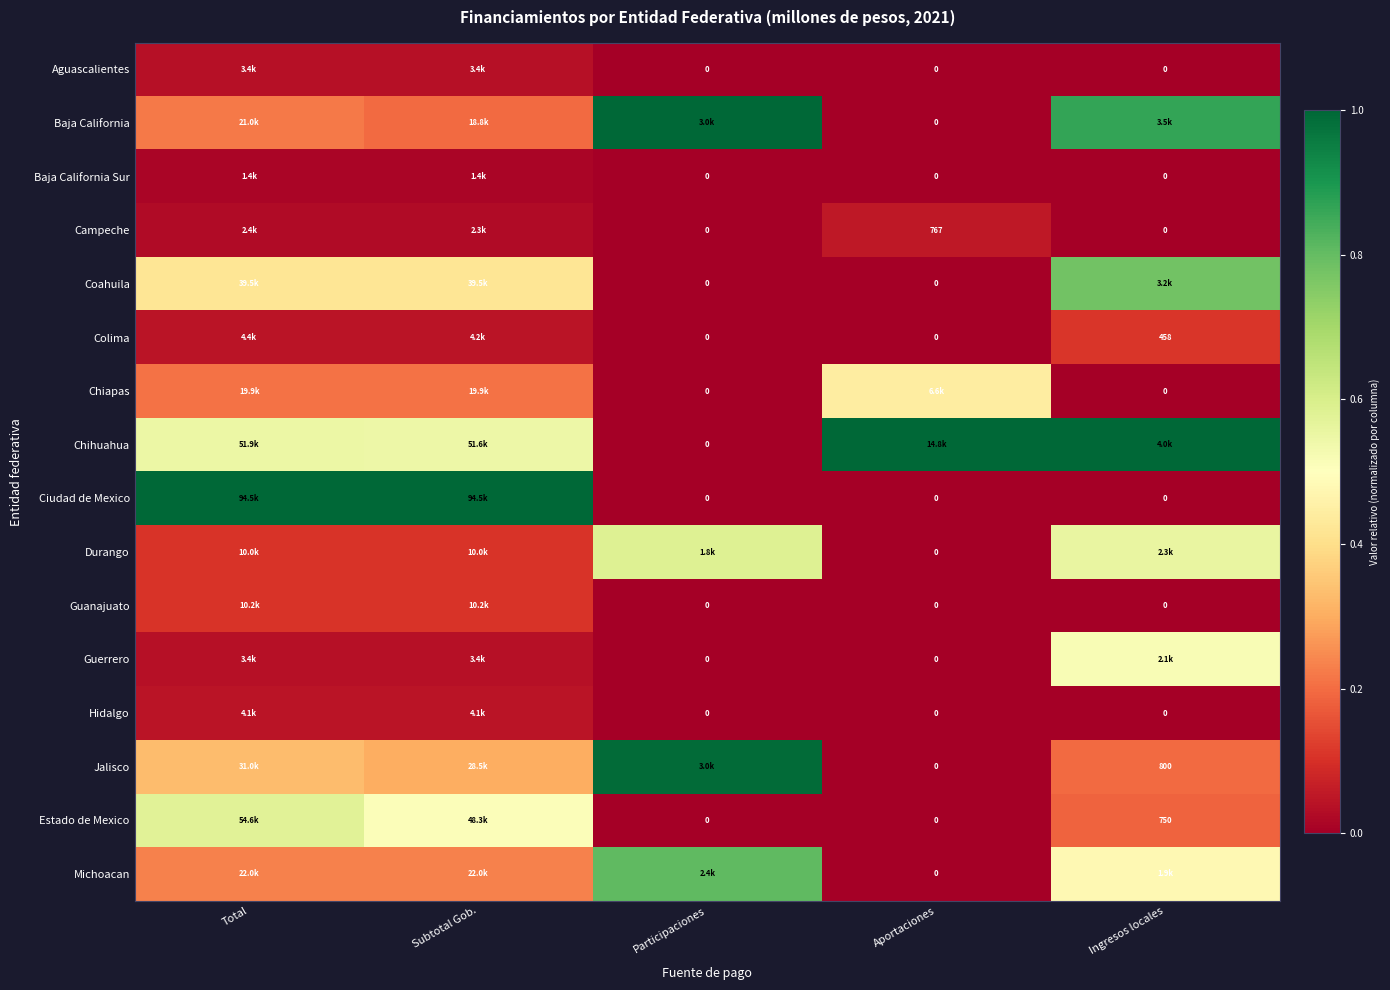

The Baja California Sur series shows -0.0 at Participaciones. True or false?

False